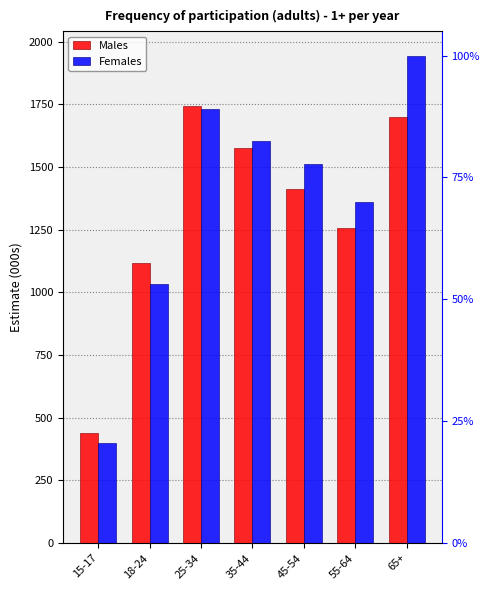

Between 18-24 and 45-54, which series saw the biggest shift?

Females